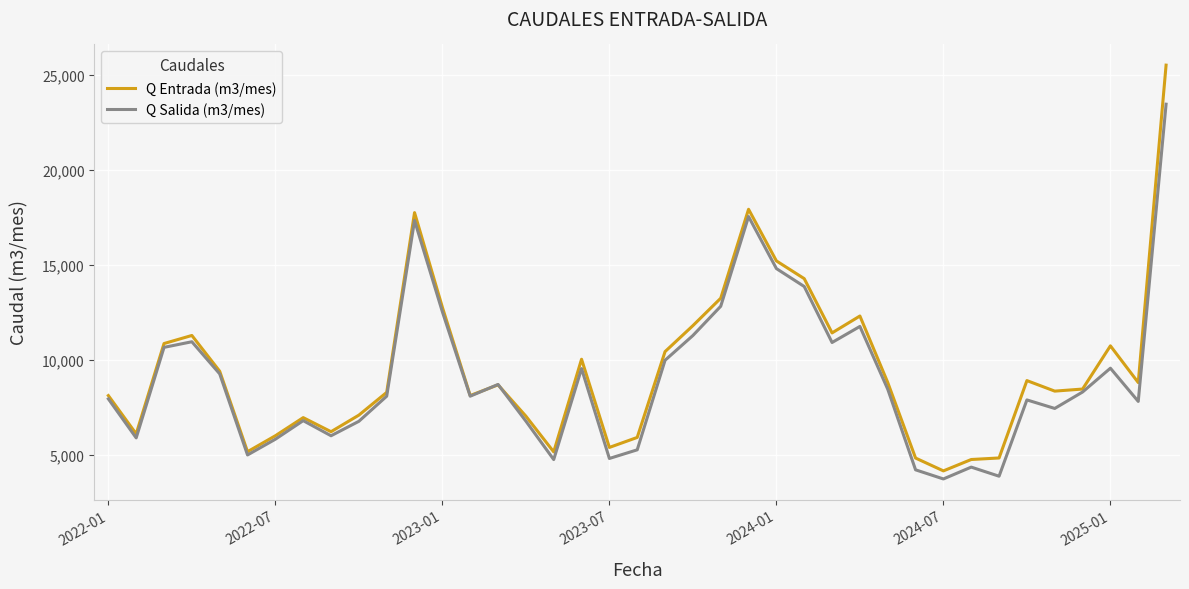

What is the maximum value for Q Entrada (m3/mes)?

25531